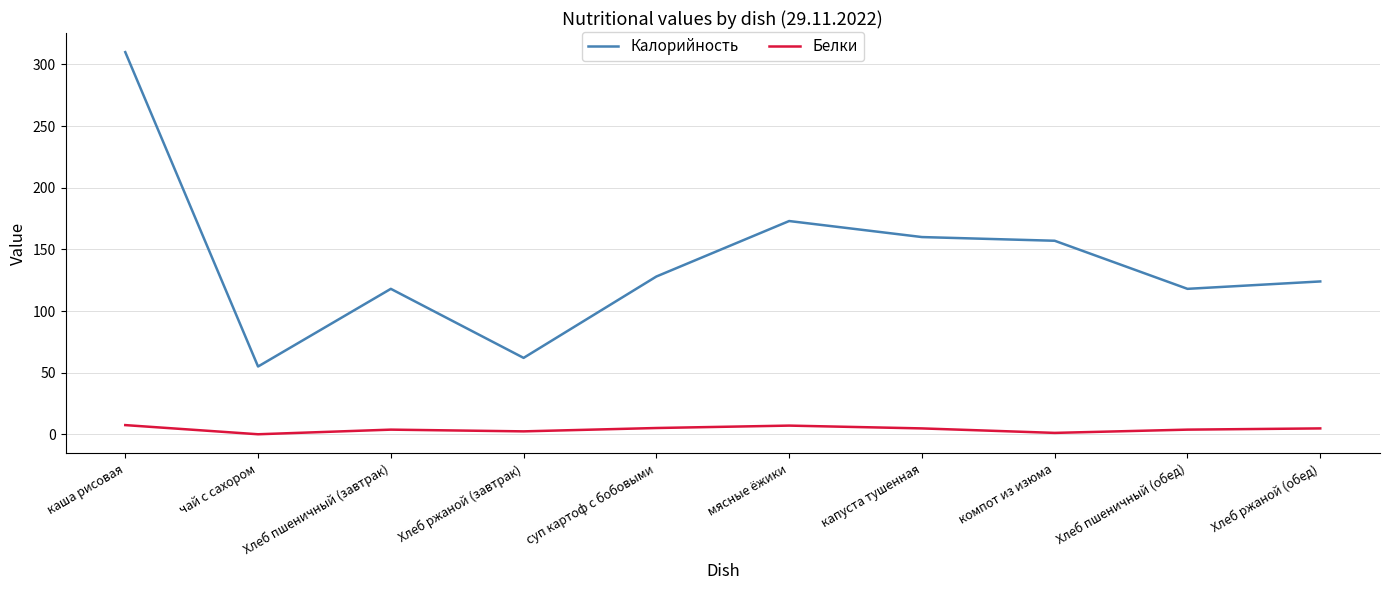

Rank the series at чай с сахором from lowest to highest value.

Белки, Калорийность